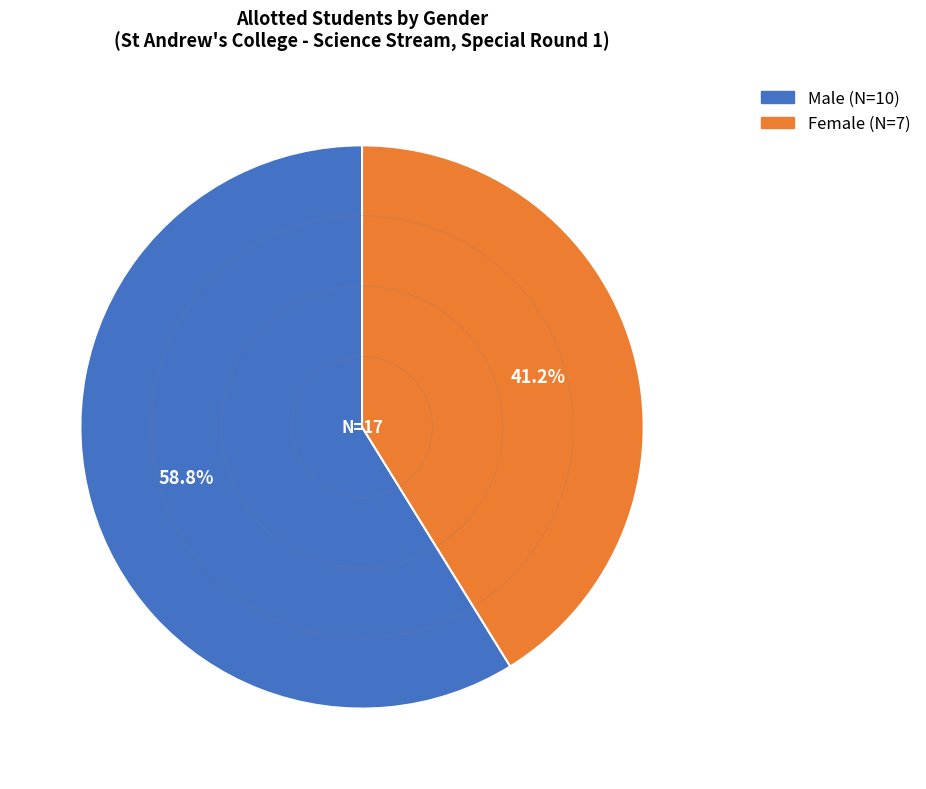

What percentage is NOT represented by Female?

58.8%